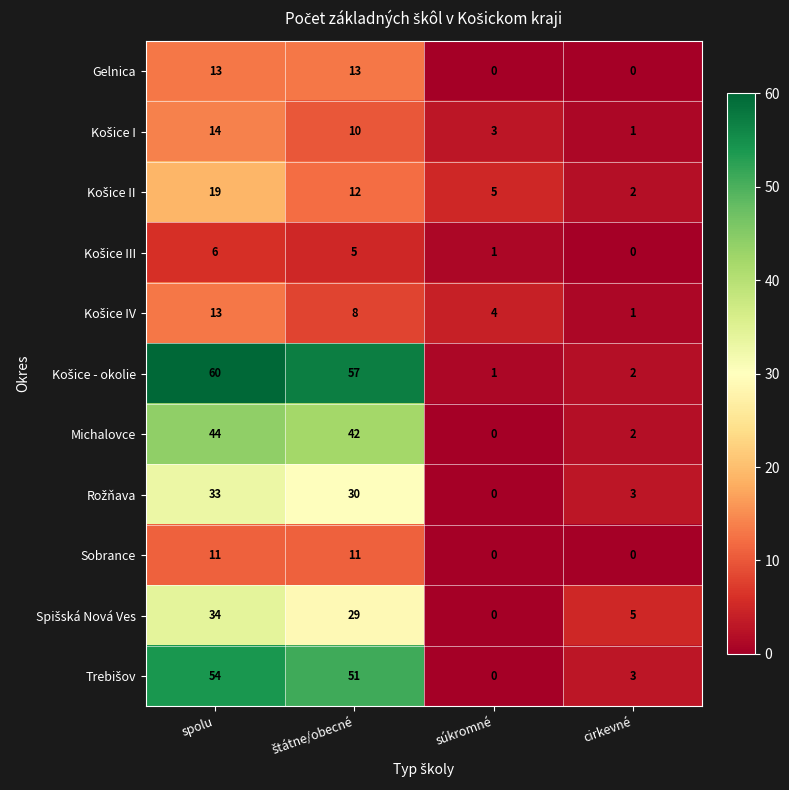

What is the difference between the maximum and minimum values in the Gelnica series?

13